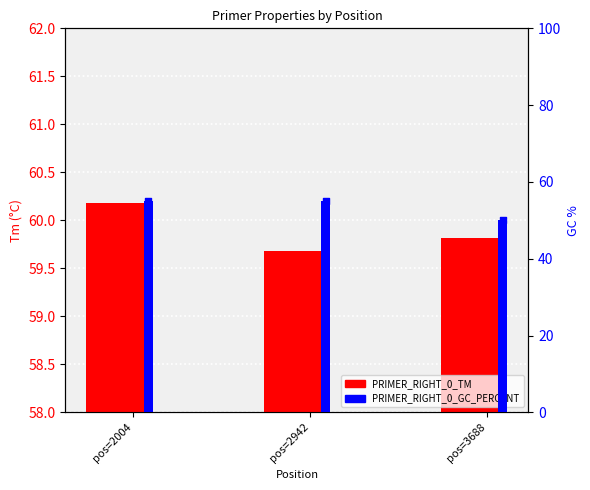

Which series has the widest spread of Y values?

PRIMER_RIGHT_0_GC_PERCENT